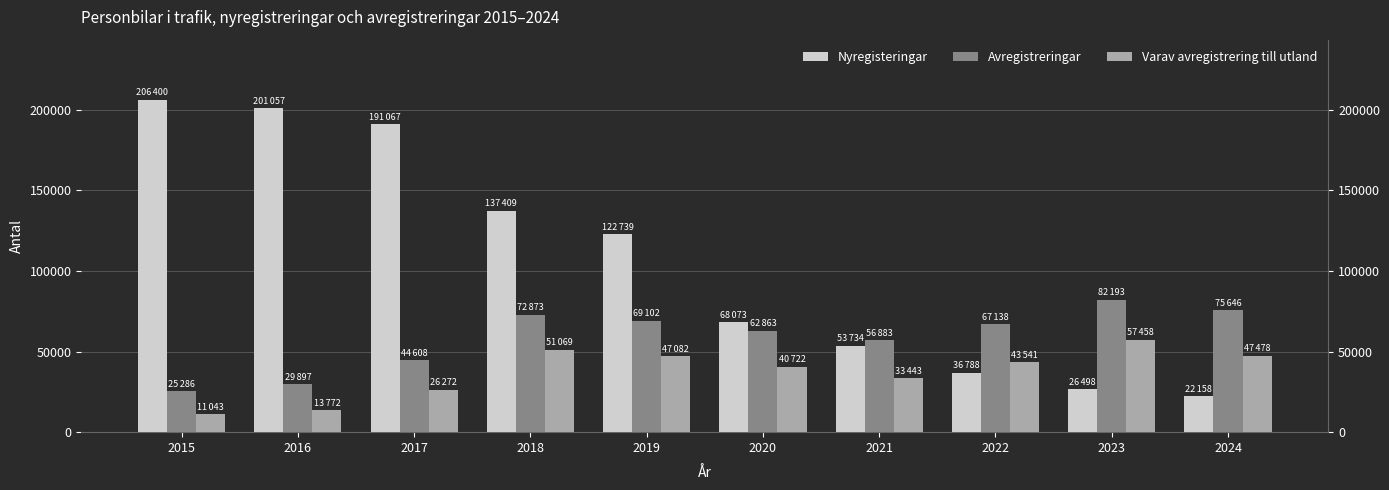

How many data points in Avregistreringar are less than 67138?

5